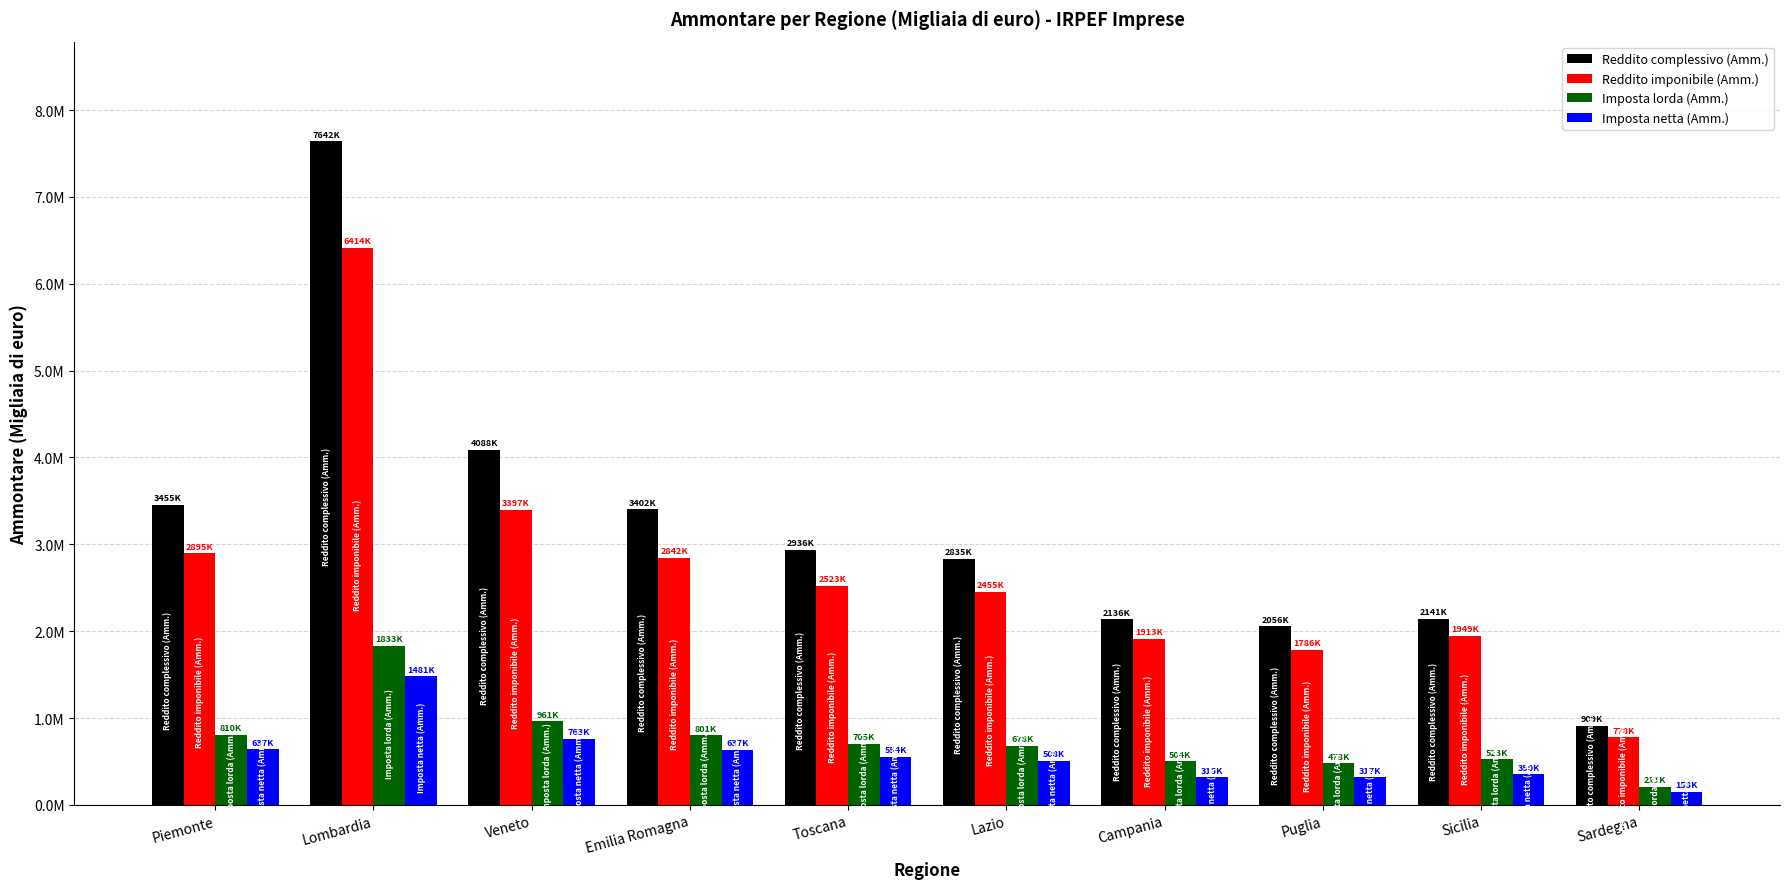

What are all the series names shown in the legend?

Reddito complessivo (Amm.), Reddito imponibile (Amm.), Imposta lorda (Amm.), Imposta netta (Amm.)